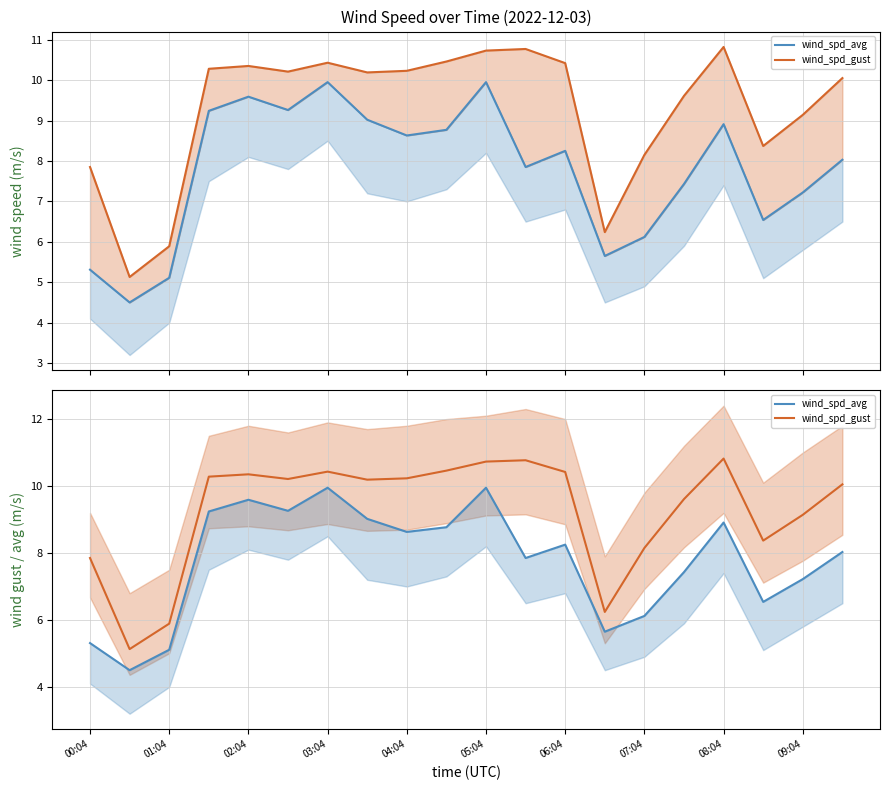

True or false: wind_spd_gust line has a value of 8.4 at 17.

True